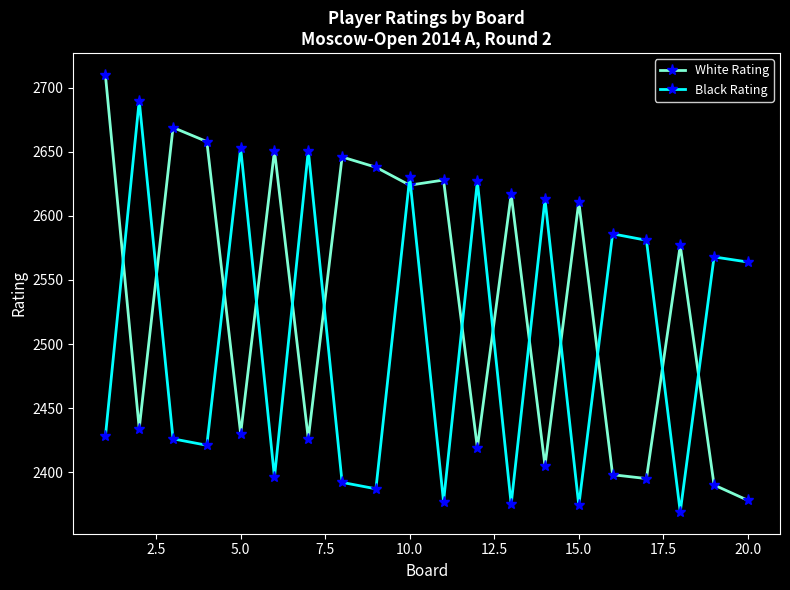

Rank the series by their average value, from lowest to highest.

Black Rating, White Rating